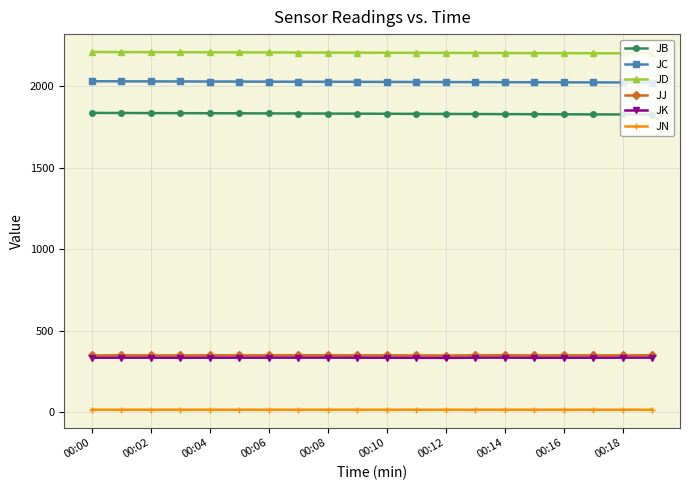

Count the number of data series in this chart.

6